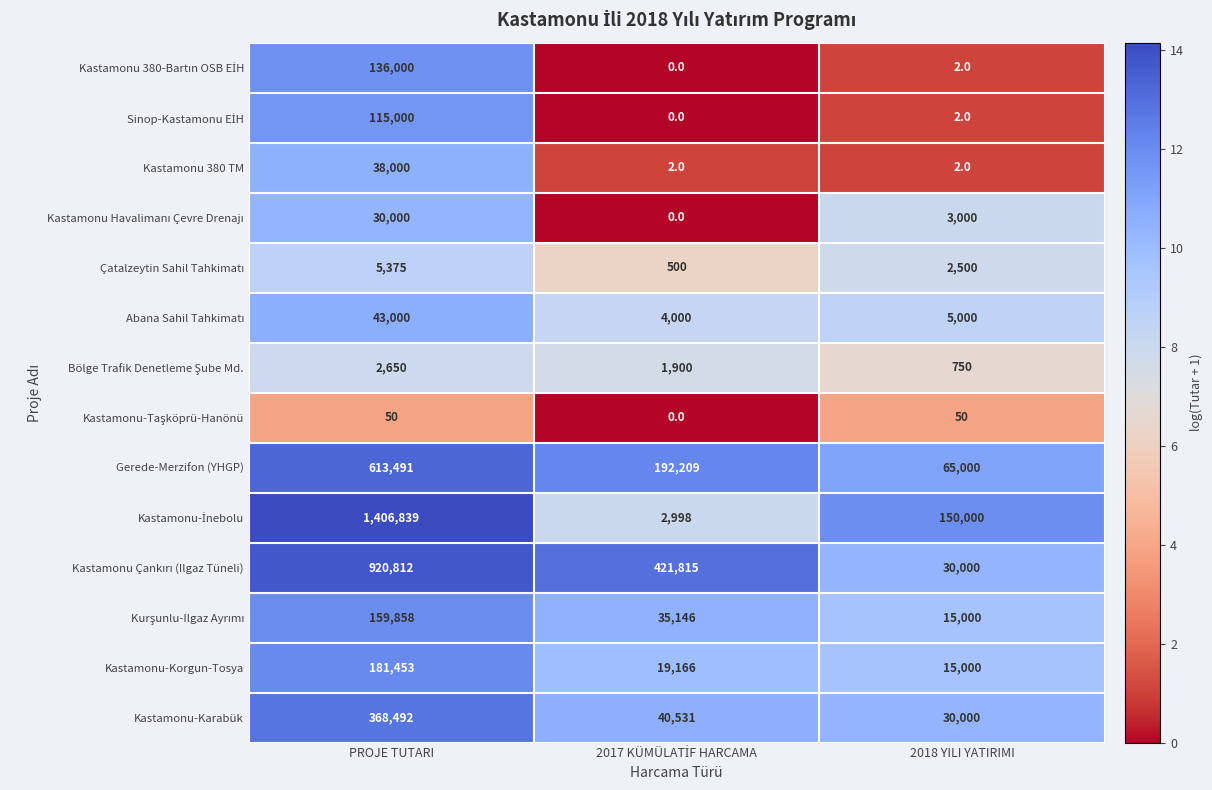

What is the difference between the highest and lowest values at PROJE TUTARI?

1406789